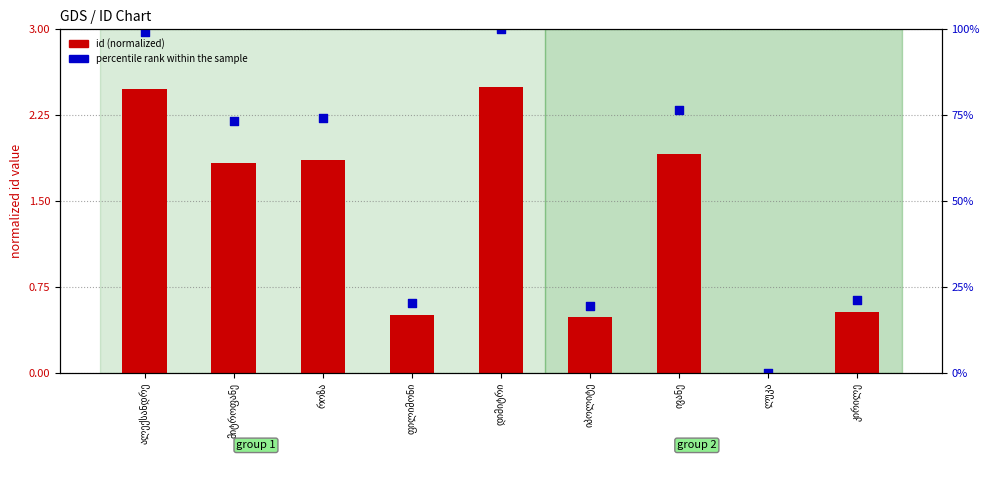

Which series reaches the minimum Y coordinate?

id (normalized)